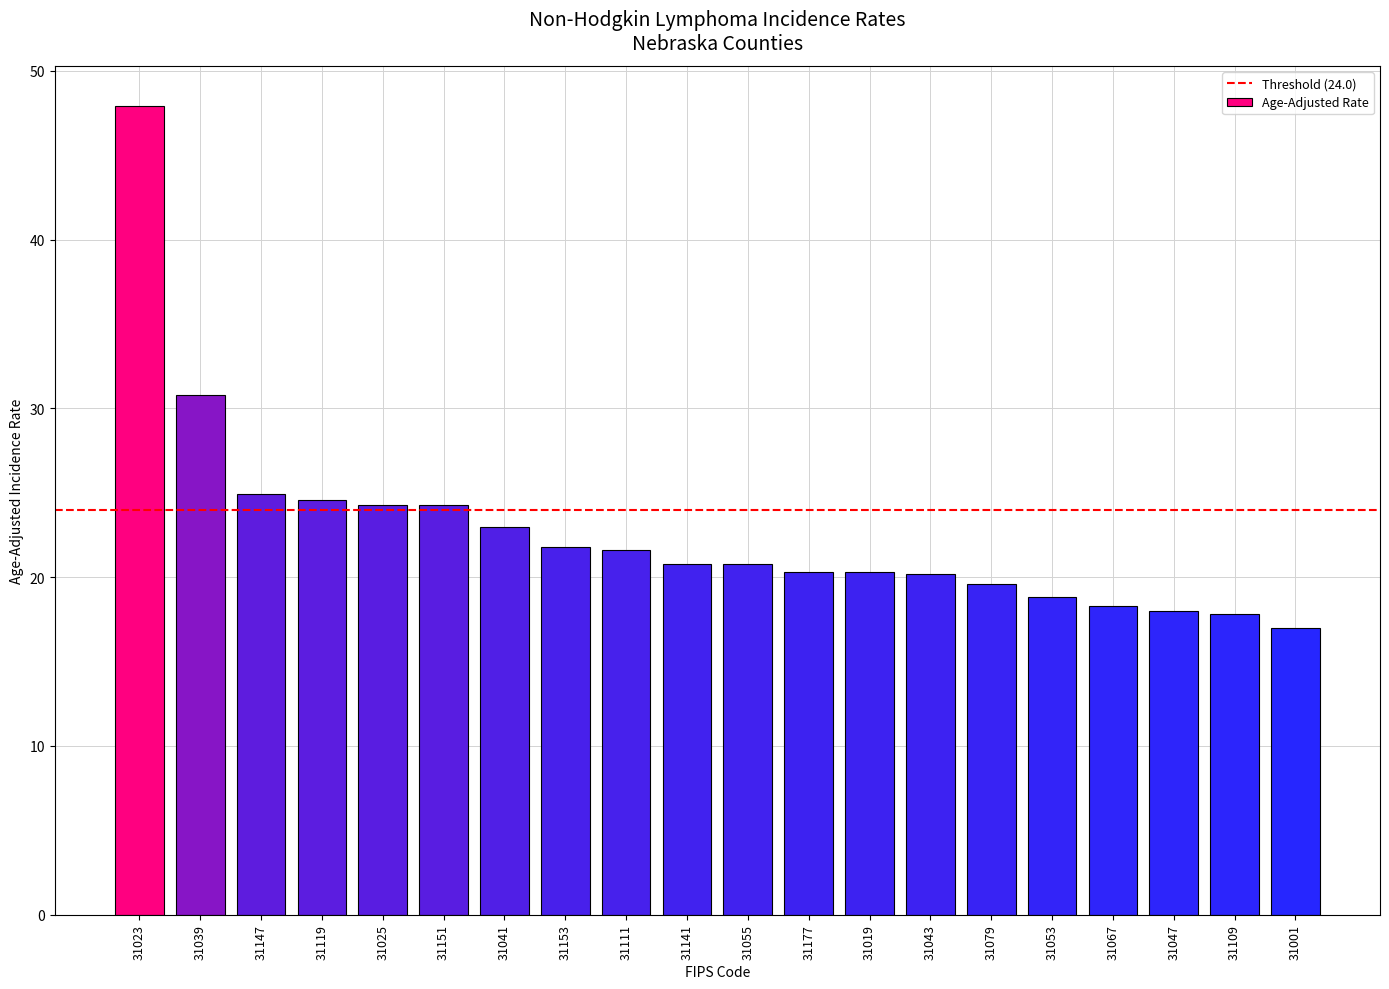

What is the value of the 9th bar from the left?

21.6